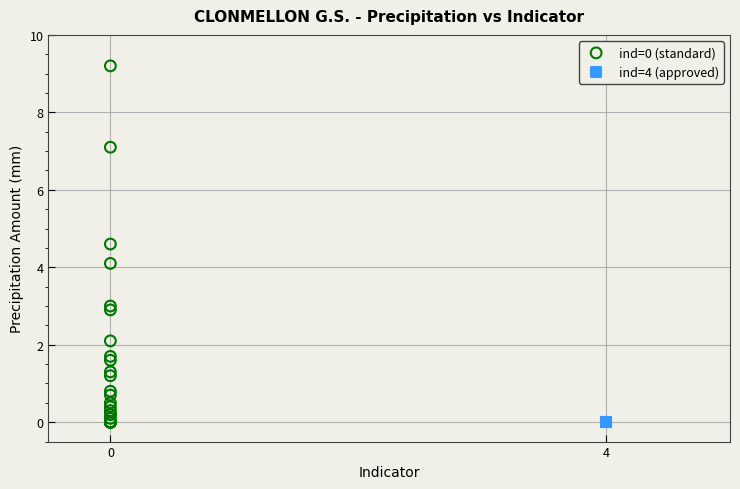

Which series reaches the maximum Y coordinate?

ind=0 (standard)